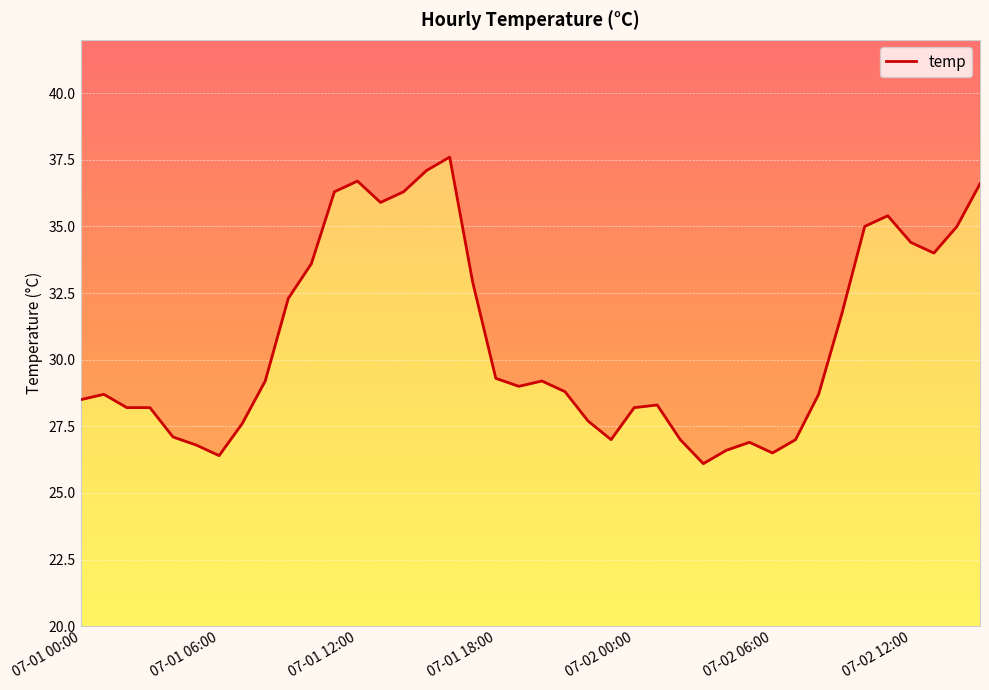

How many data points are above 29?

19